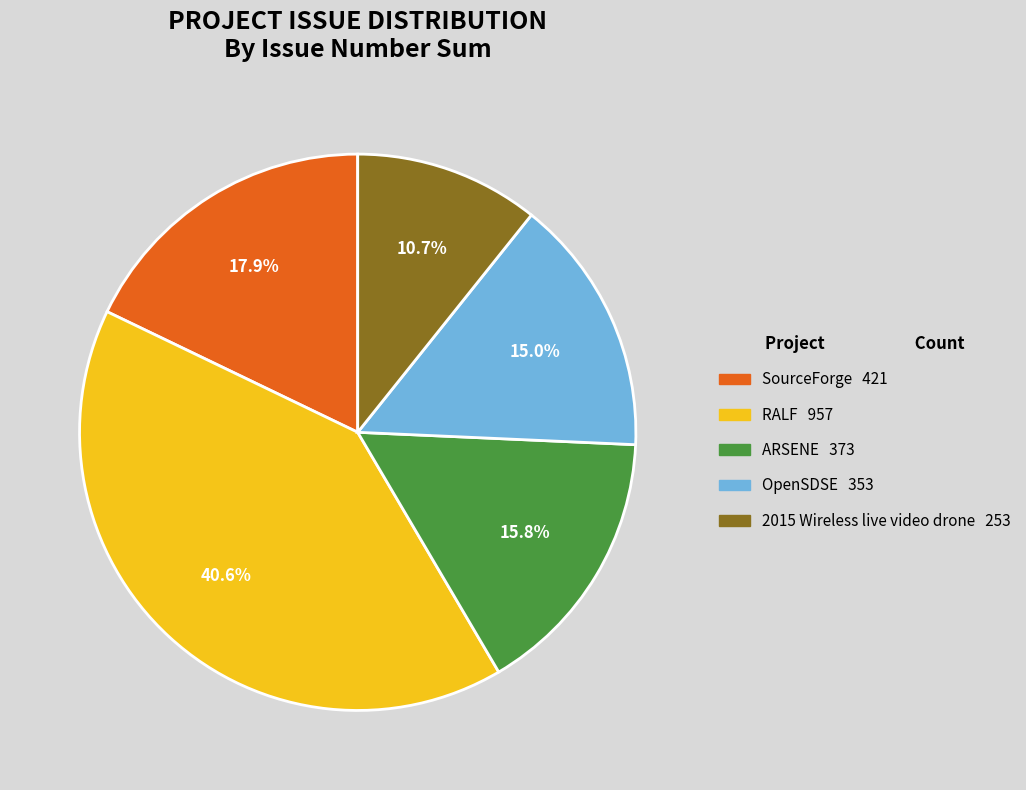

Is there a majority slice in this chart?

No